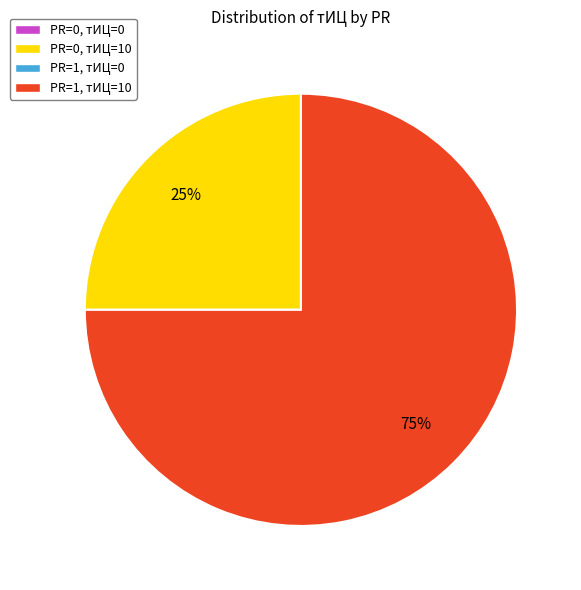

To the nearest percent, what portion does PR=0, тИЦ=10 represent?

25%